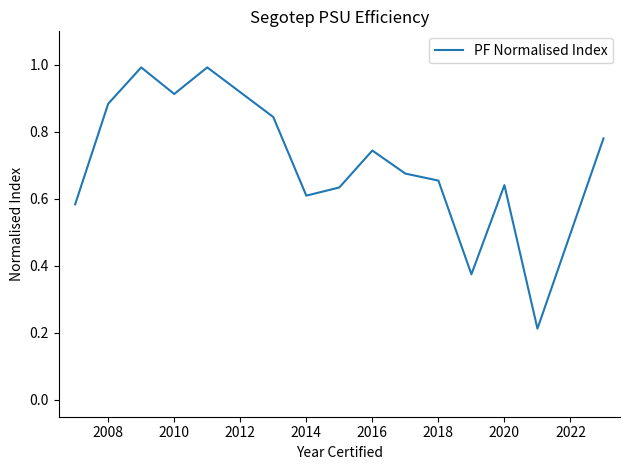

What is the greatest value displayed?

1.0